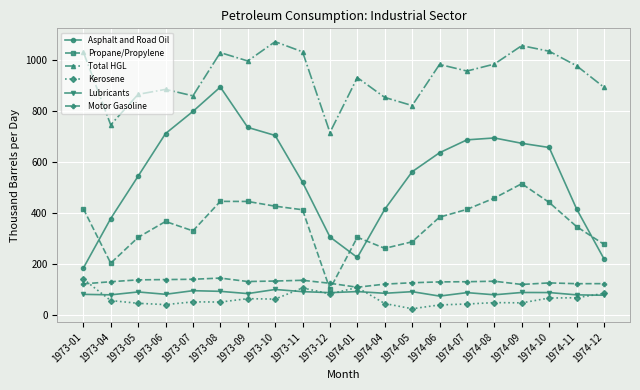

What is the spread (max minus min) of values at 1974-11?

907.9